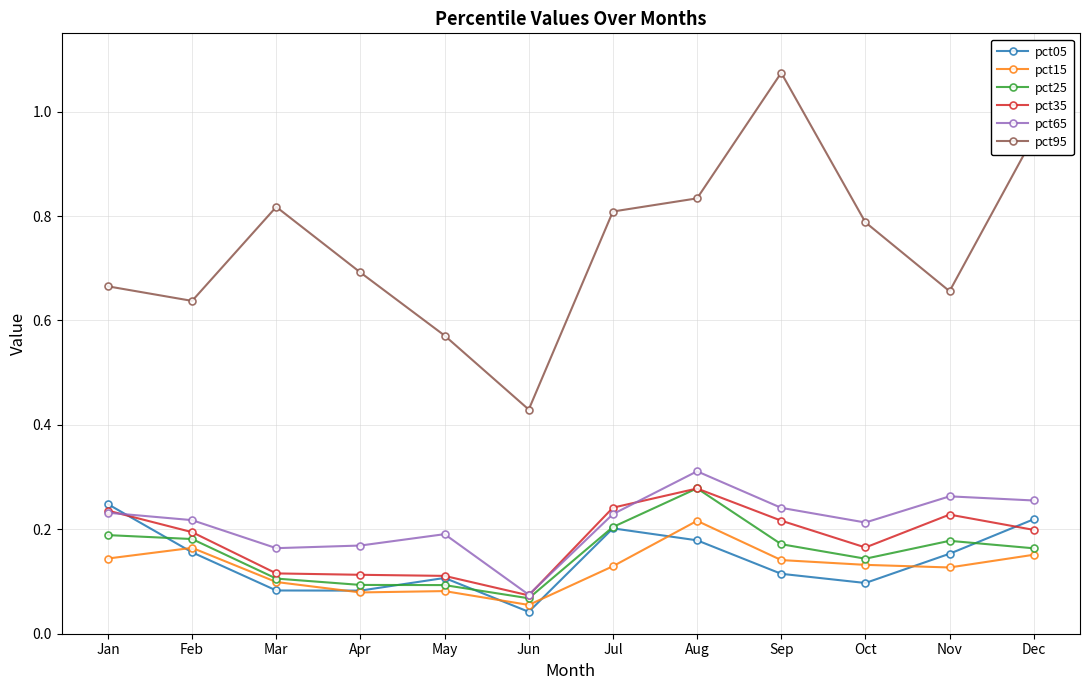

Which series ends up on top after the final intersection of pct05 and pct65?

pct65